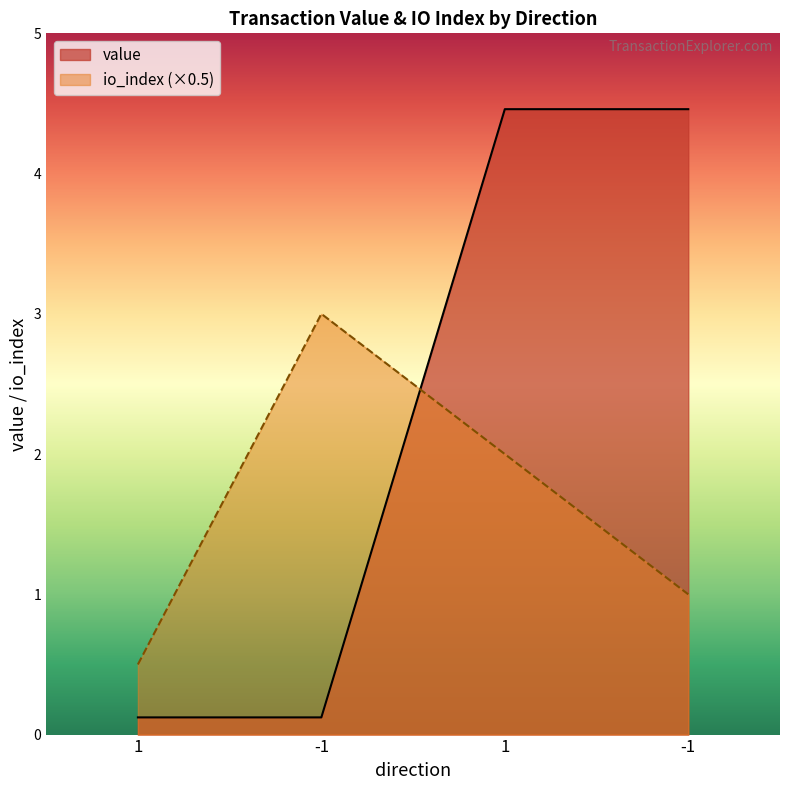

What is the change in value from 1 to 1?

+4.3